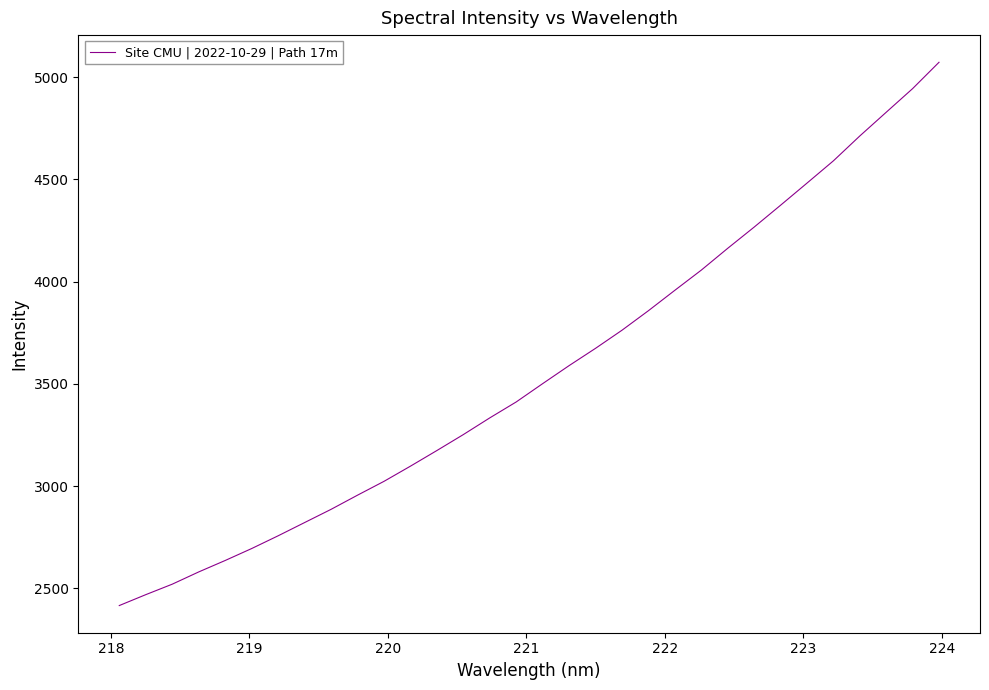

True or false: the data has more than 2 interior local peaks.

False